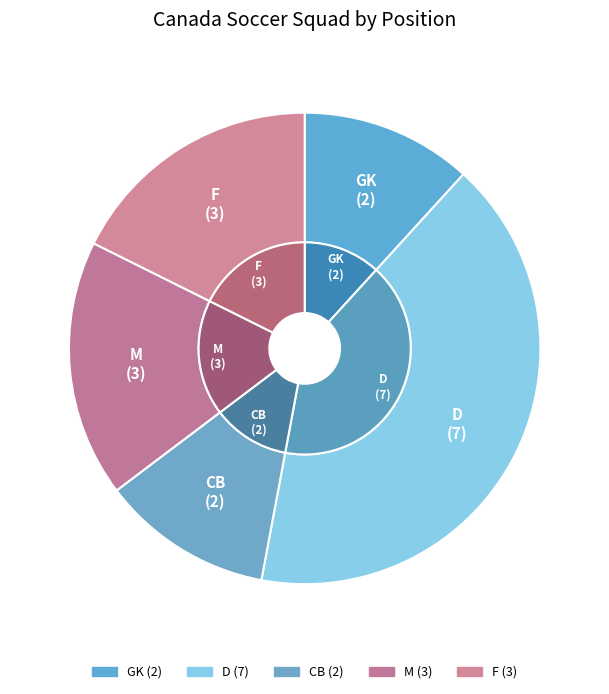

Between GK and F, which is larger?

F